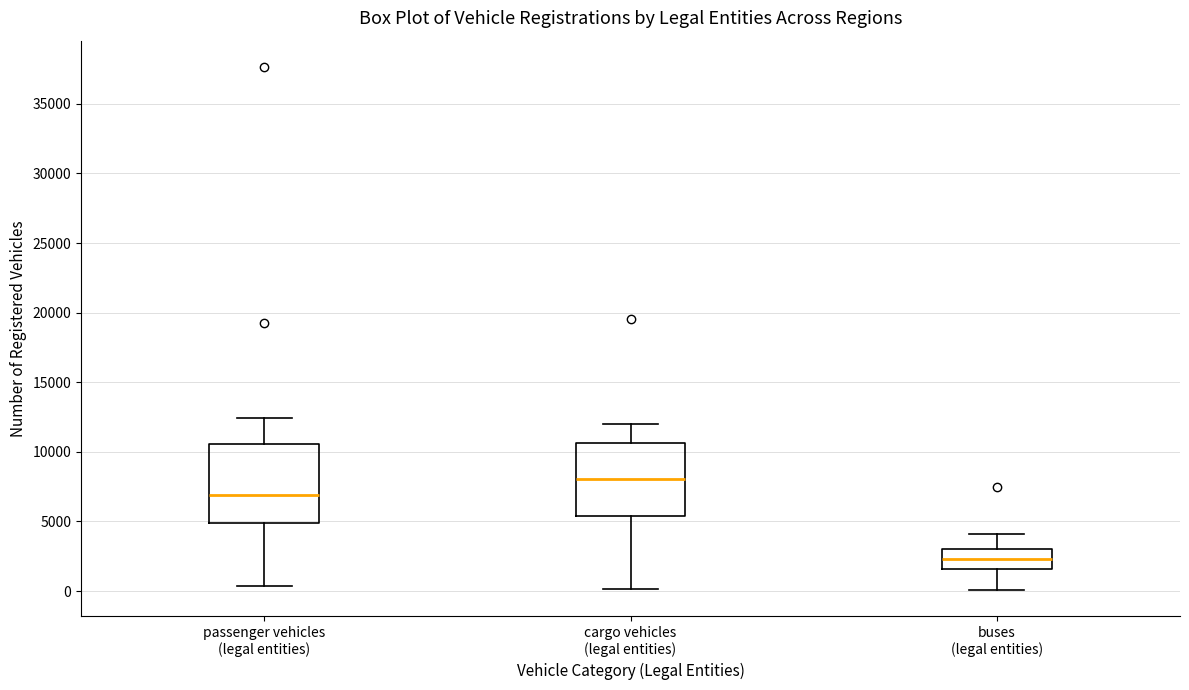

Where does the median line of the box for passenger vehicles (legal entities) sit on the y-axis? The values are not printed on the chart, so give them approximately, as read against the axis.

7000